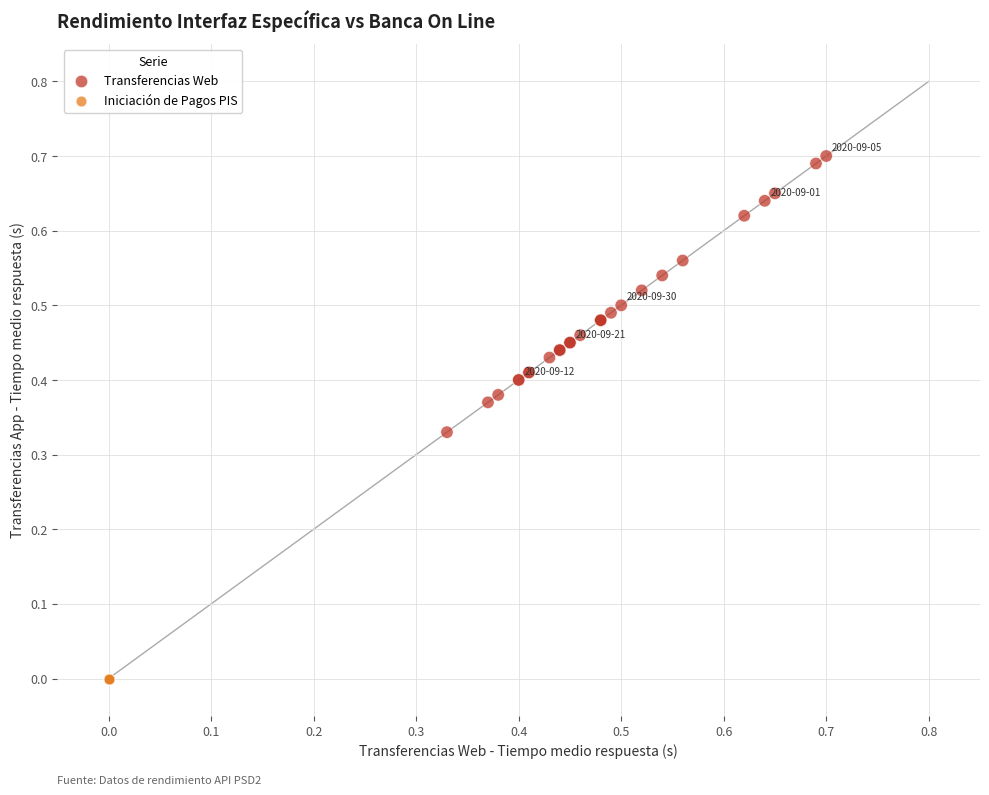

Which series contains the highest Y value?

Transferencias Web